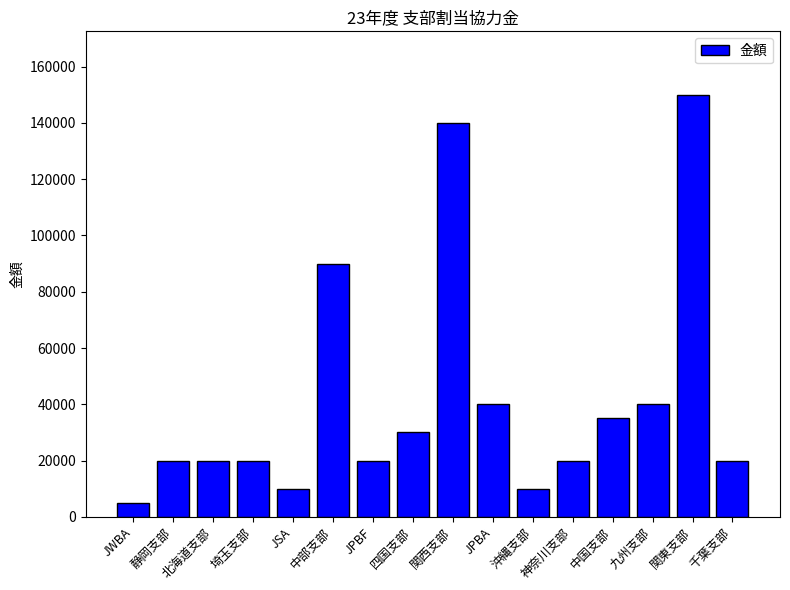

The chart shows a value of 20000 at 北海道支部. True or false?

True